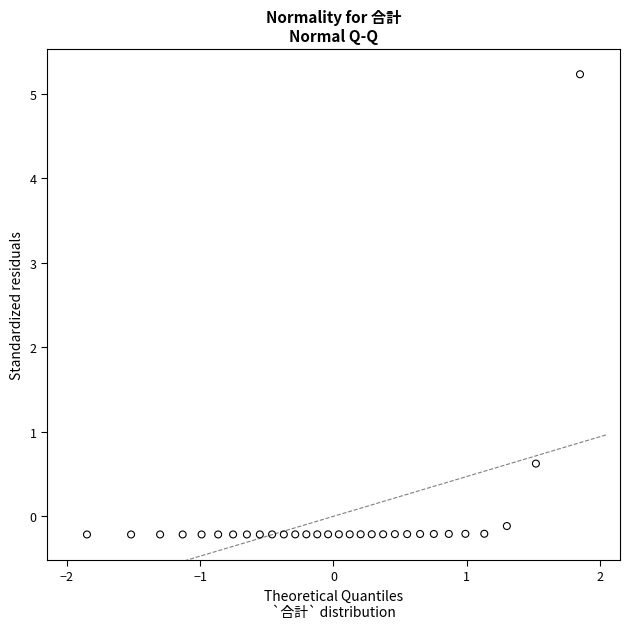

What is the range of Y values (max minus min)?

5.4